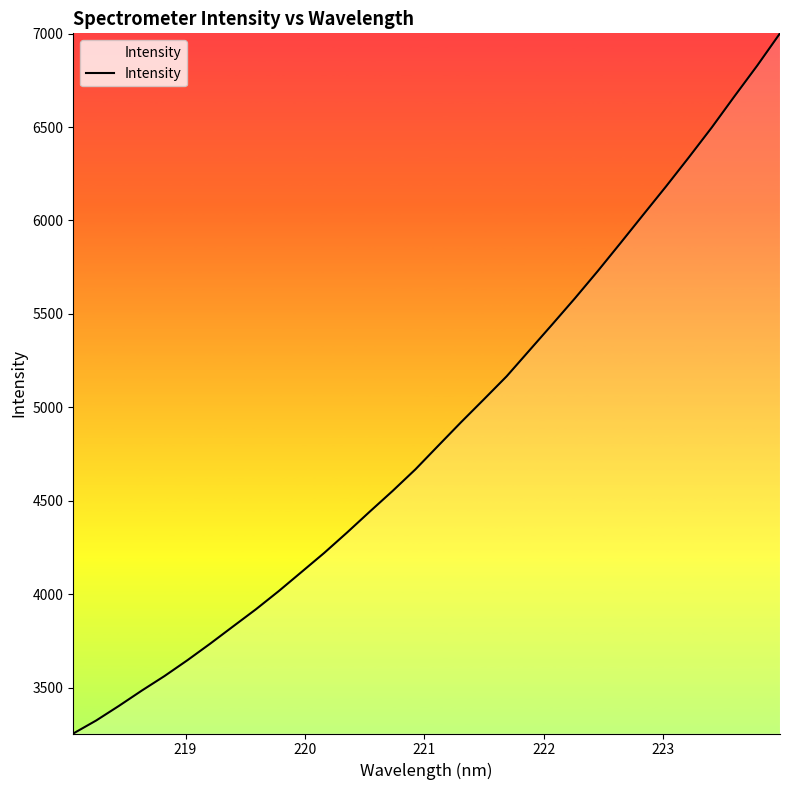

What is the greatest value displayed?

7001.2